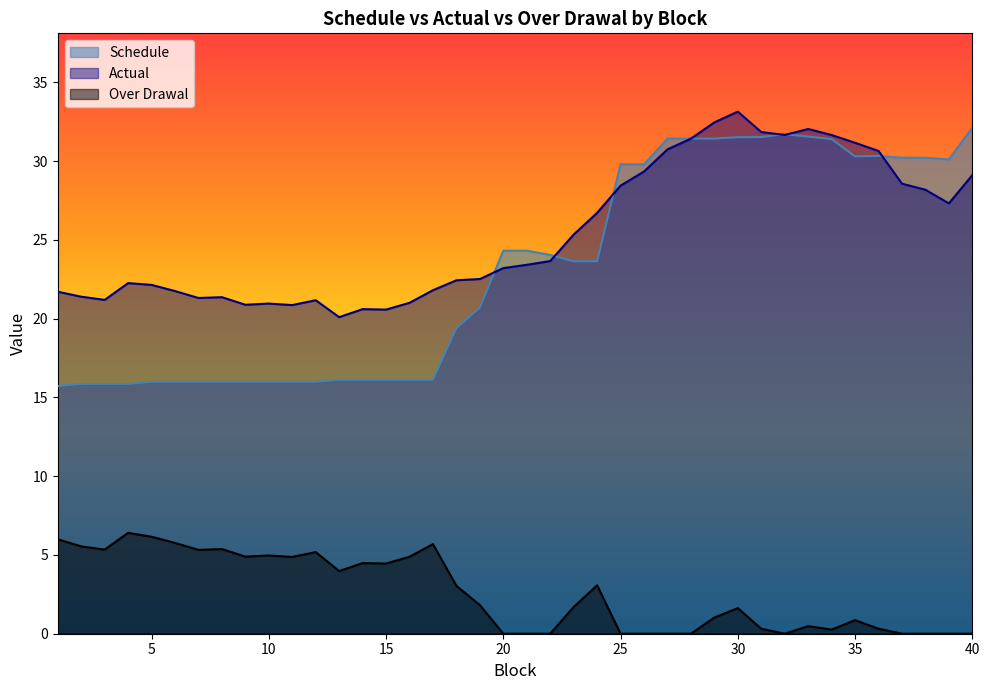

How many values in the Over Drawal series exceed 1?

23